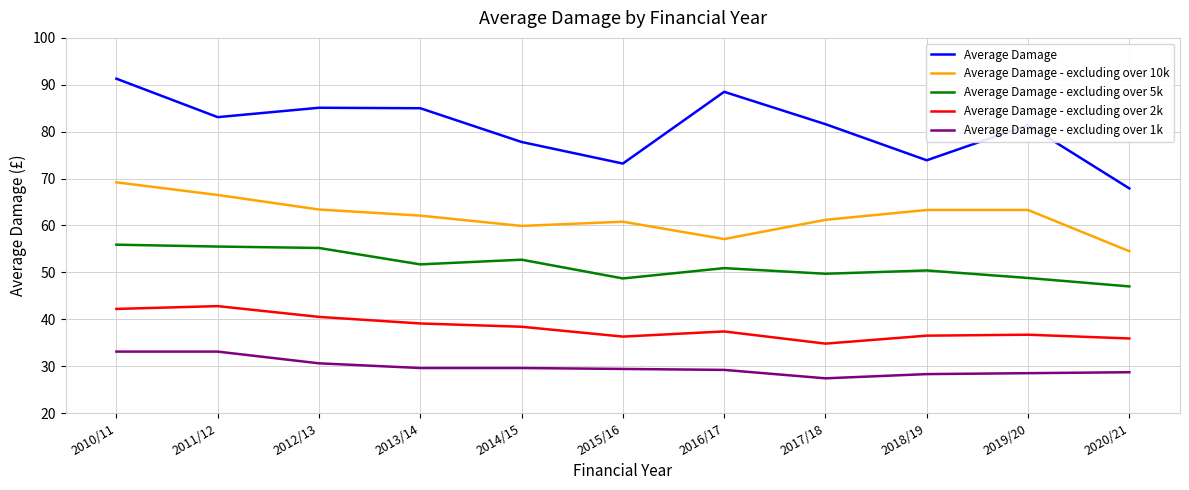

True or false: Average Damage - excluding over 2k and Average Damage - excluding over 1k intersect in this chart.

False